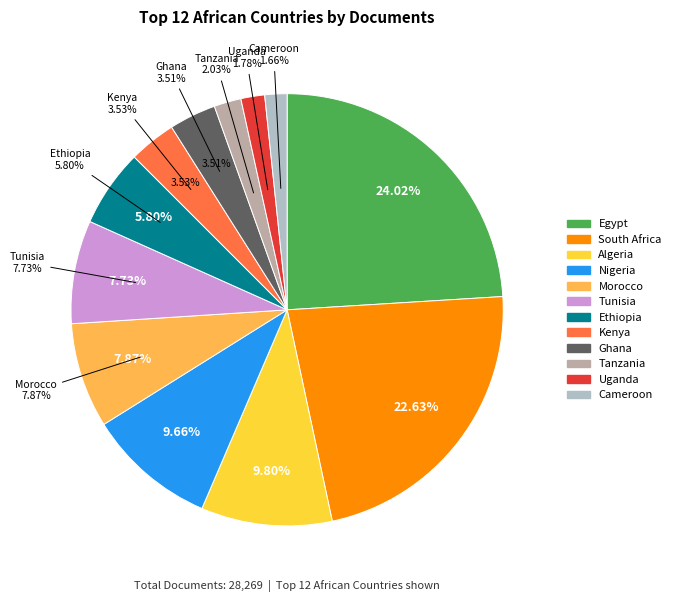

The Kenya slice represents 4% of the pie. True or false?

True